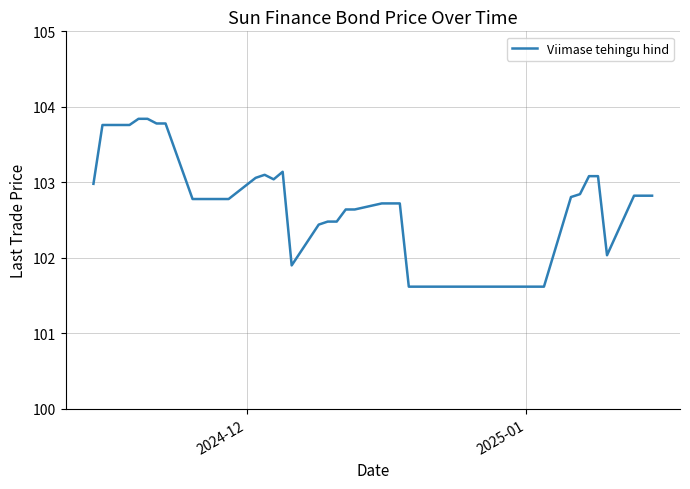

What is the greatest value displayed?

103.8